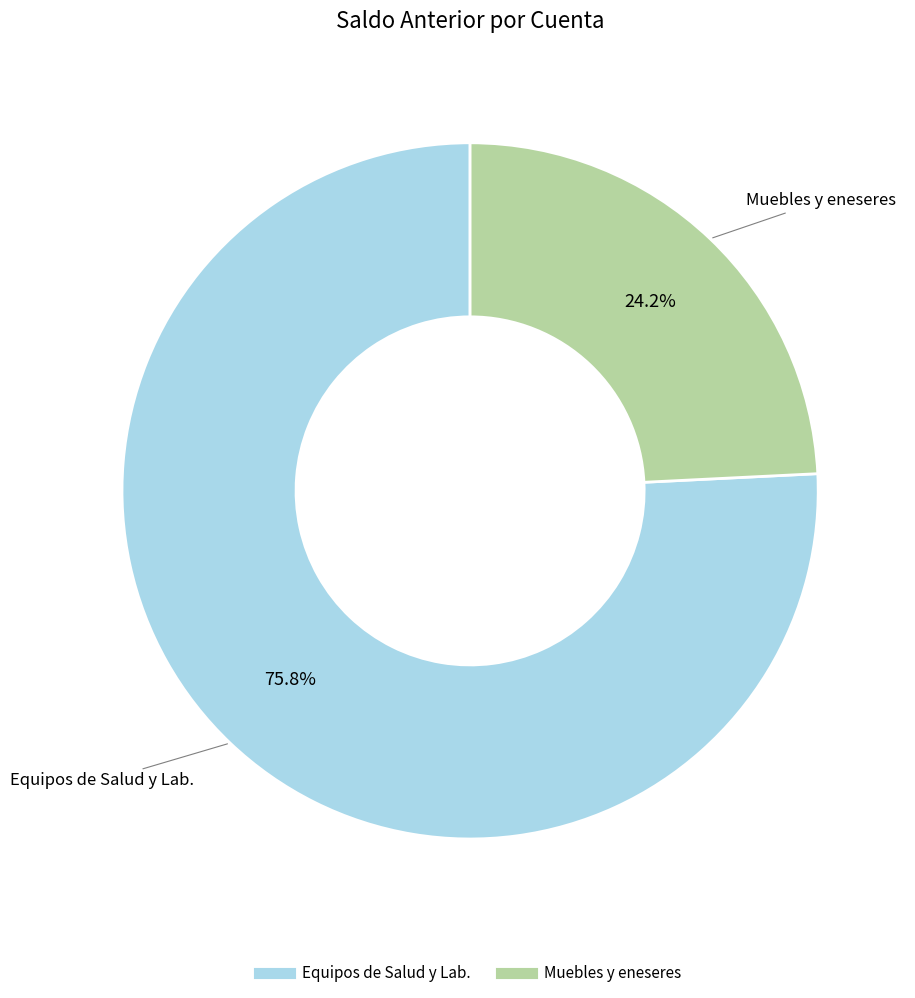

Is the sum of Equipos de Salud y Lab. and Muebles y eneseres greater than half?

Yes